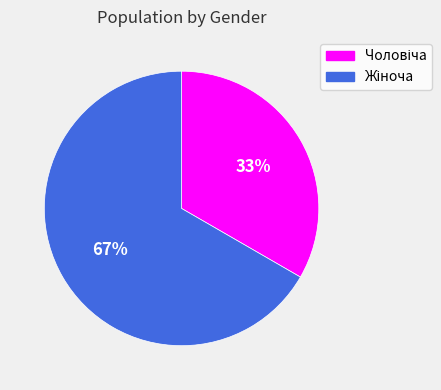

Is there a majority slice in this chart?

Yes